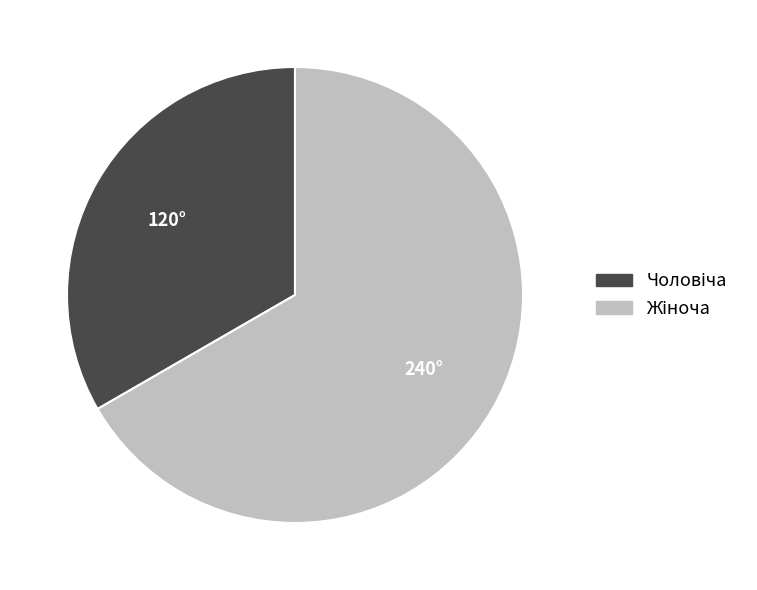

Is there any slice that represents more than half of the pie?

Yes